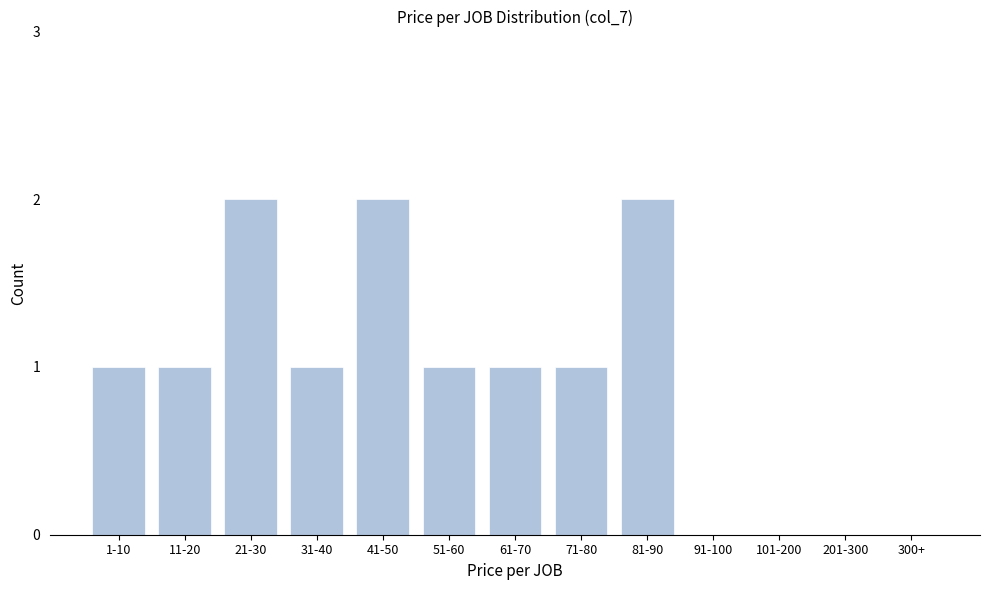

Reading right to left, extract all data points from this chart.

300+=0	201-300=0	101-200=0	91-100=0	81-90=2	71-80=1	61-70=1	51-60=1	41-50=2	31-40=1	21-30=2	11-20=1	1-10=1